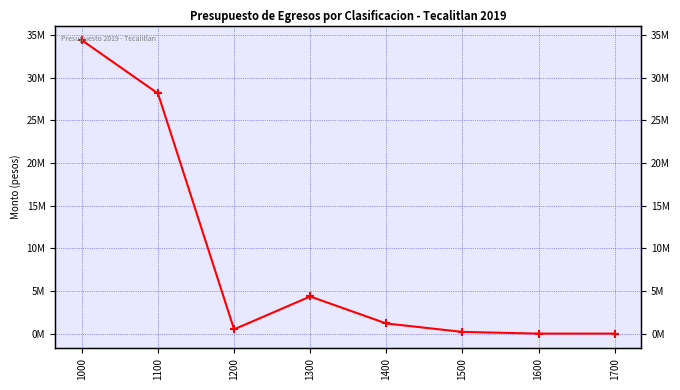

Reading right to left, transcribe all the data shown in this chart.

1700=0	1600=0	1500=200000	1400=1187514	1300=4351292	1200=500000	1100=28143149	1000=34381955